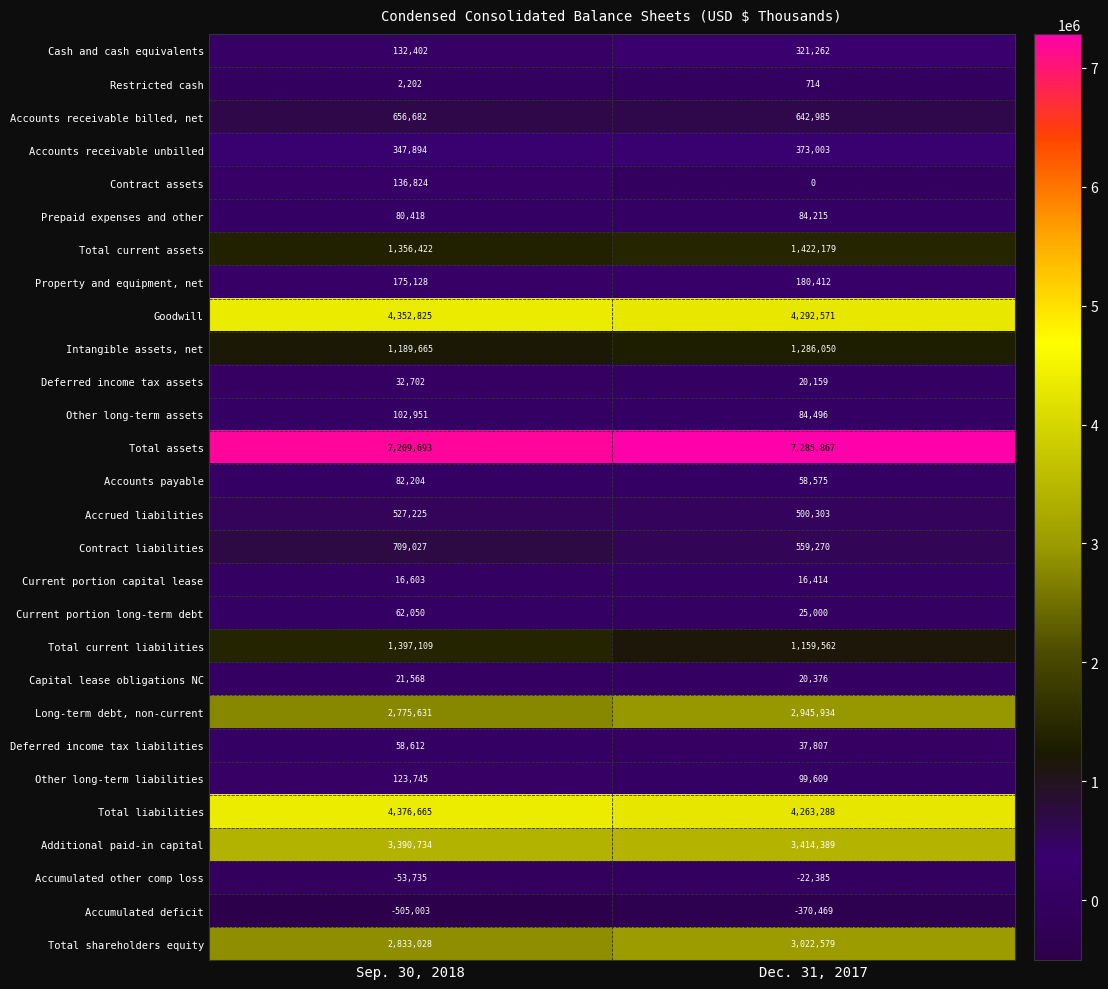

Which series has the widest spread of values?

Total current liabilities